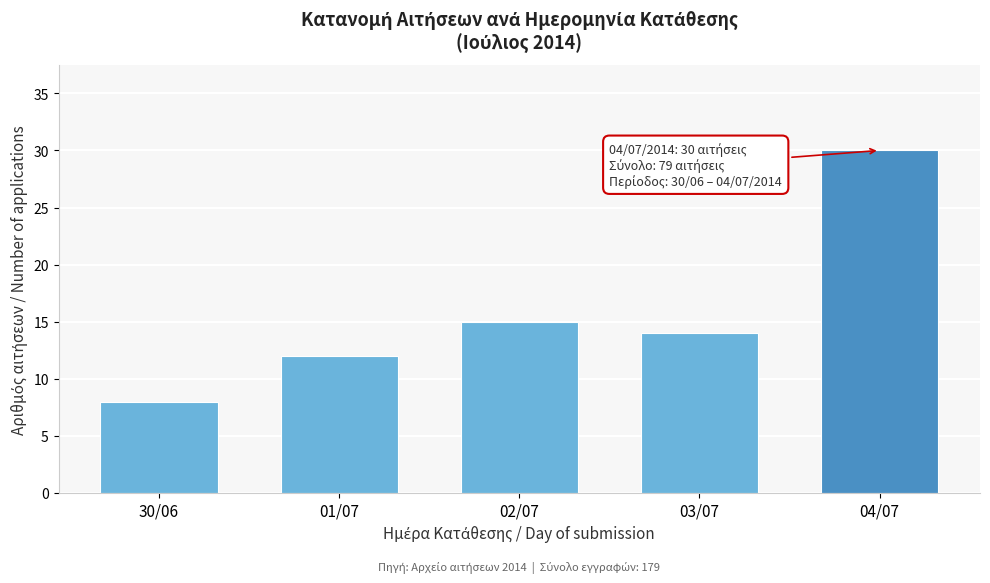

Reading left to right, list all the values displayed in this chart.

8	12	15	14	30